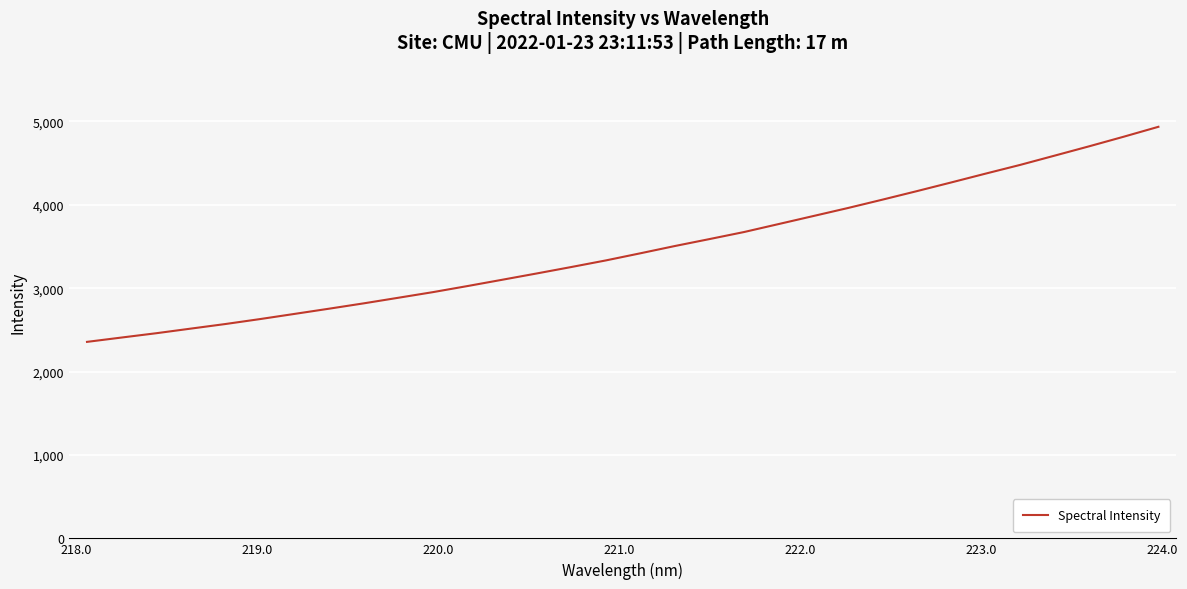

What is the difference between the maximum and minimum values?

2579.5